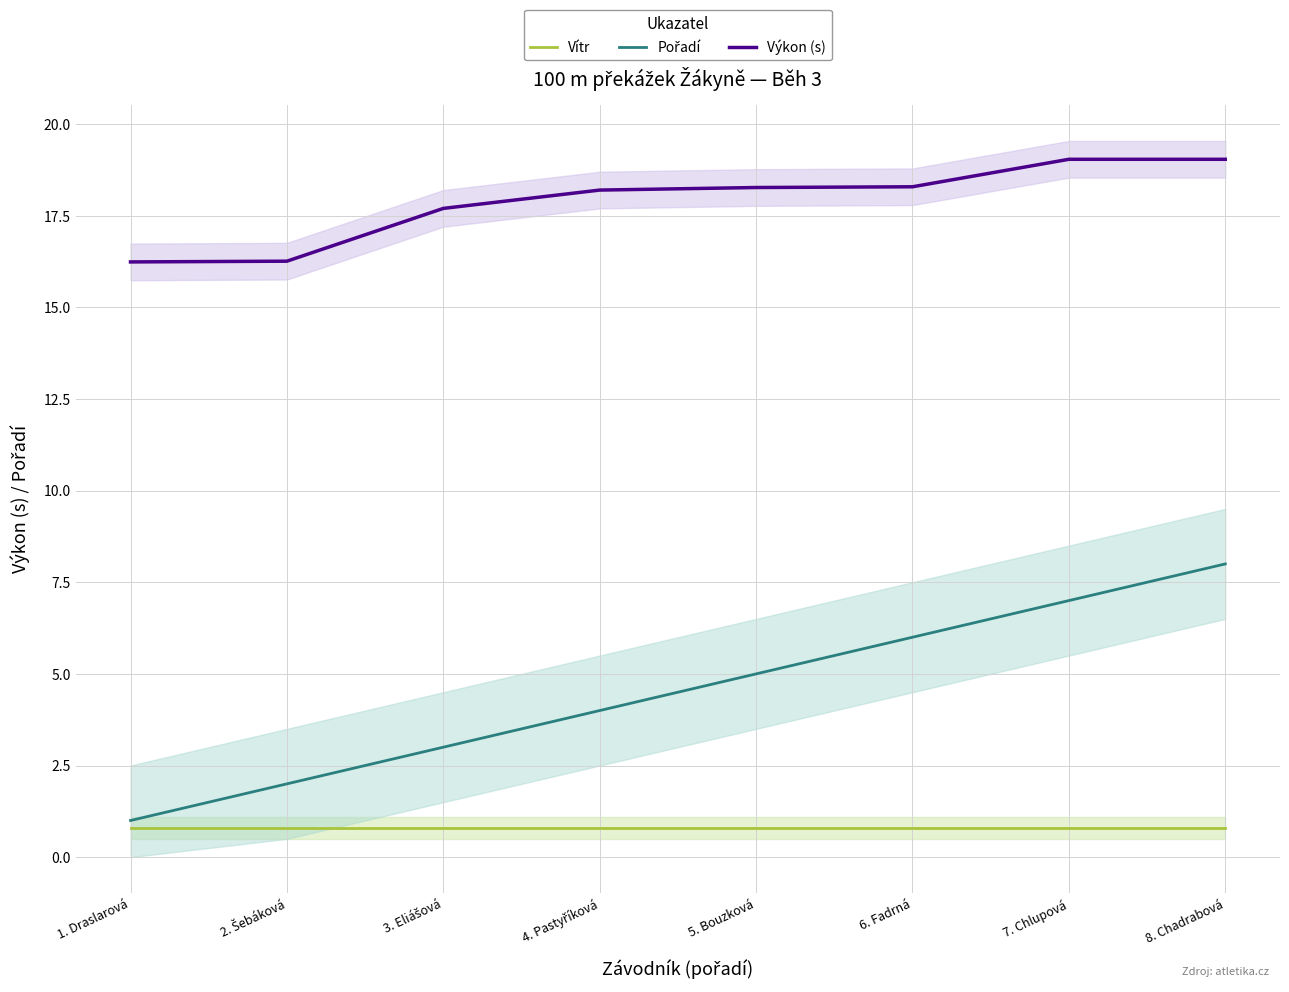

What are all the series names shown in the legend?

Vítr, Pořadí, Výkon (s)